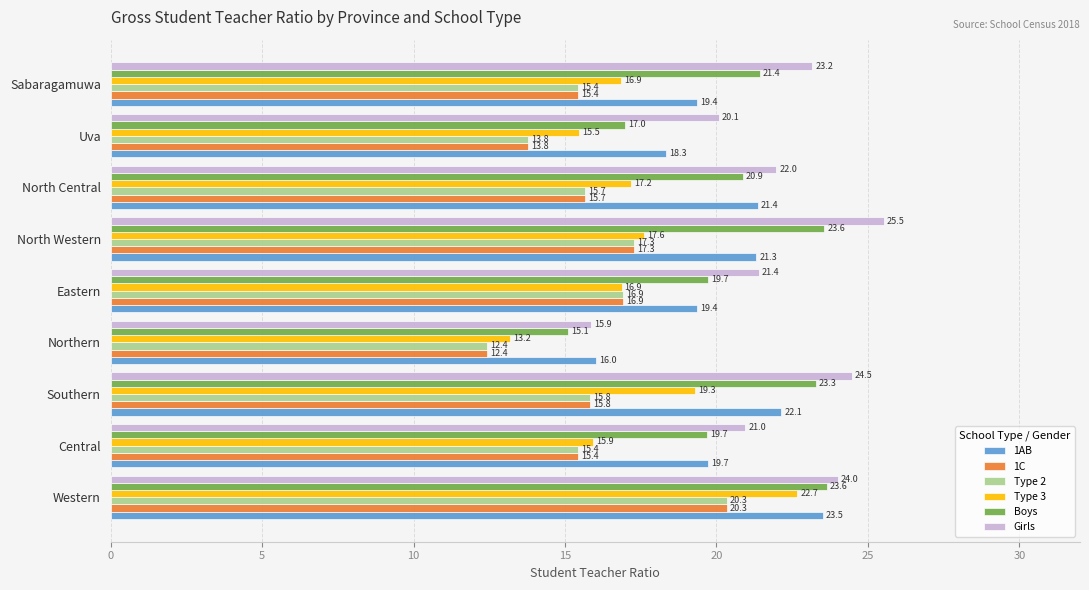

Is the value of 1C at North Central greater than the value of Girls at Eastern?

No